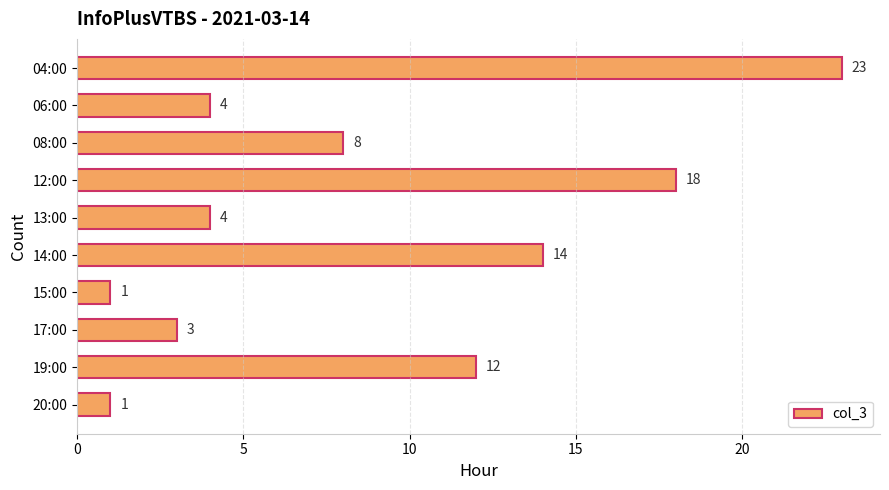

The value at 15:00 is 1. True or false?

True